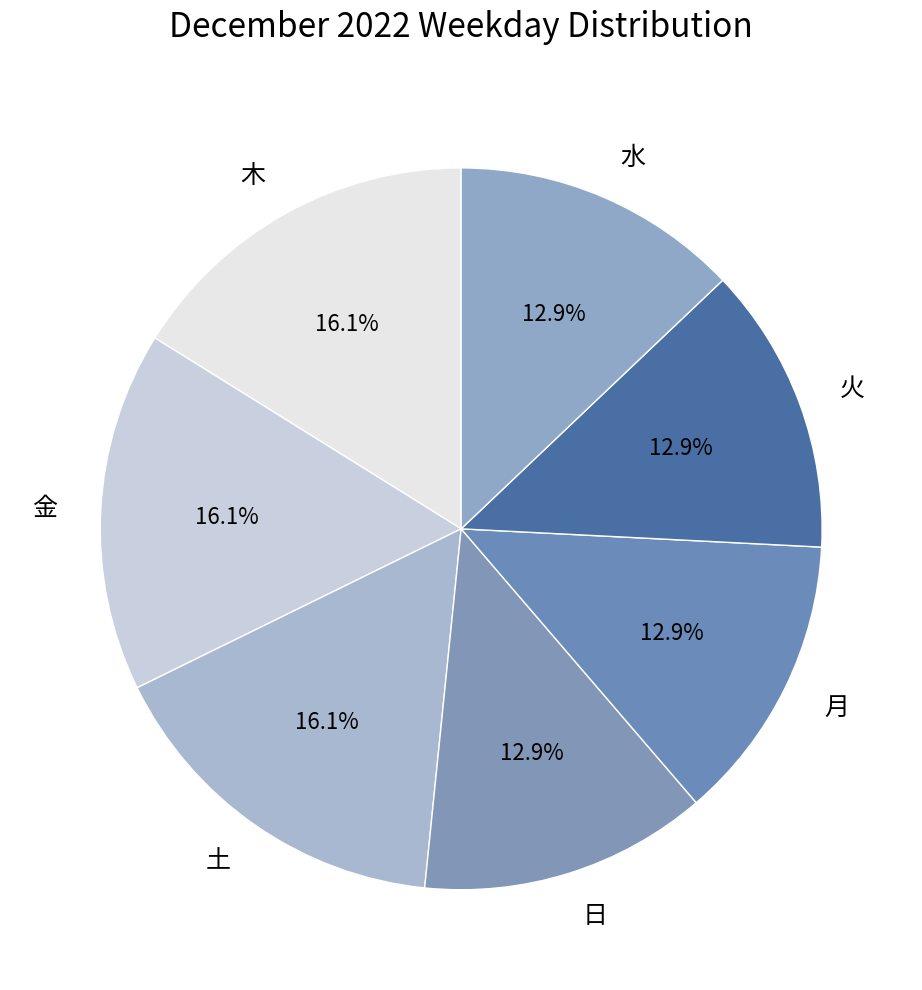

To the nearest percent, what percentage of the pie is 水?

13%